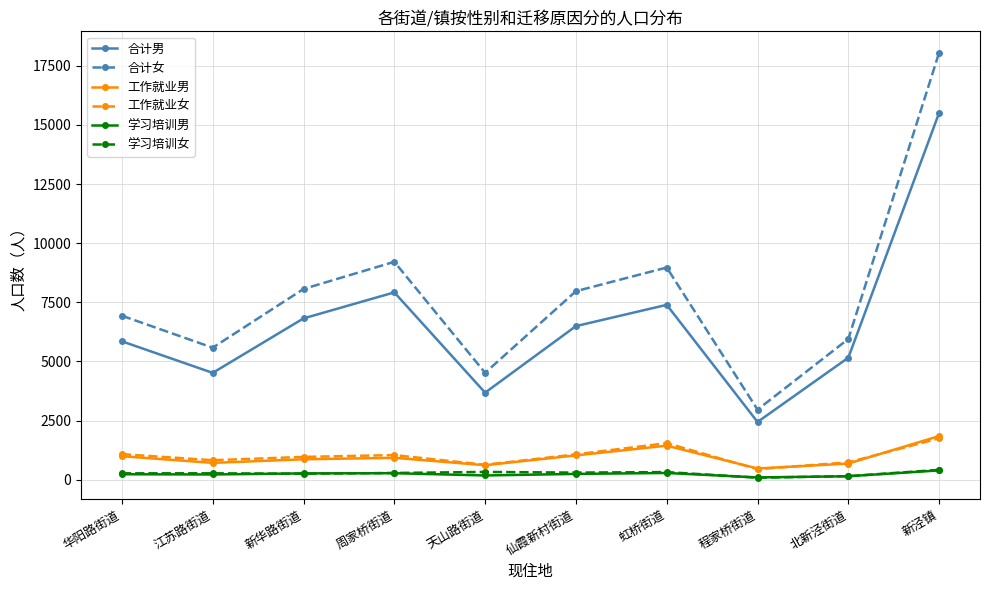

What is the label of the 8th point from the left?

程家桥街道